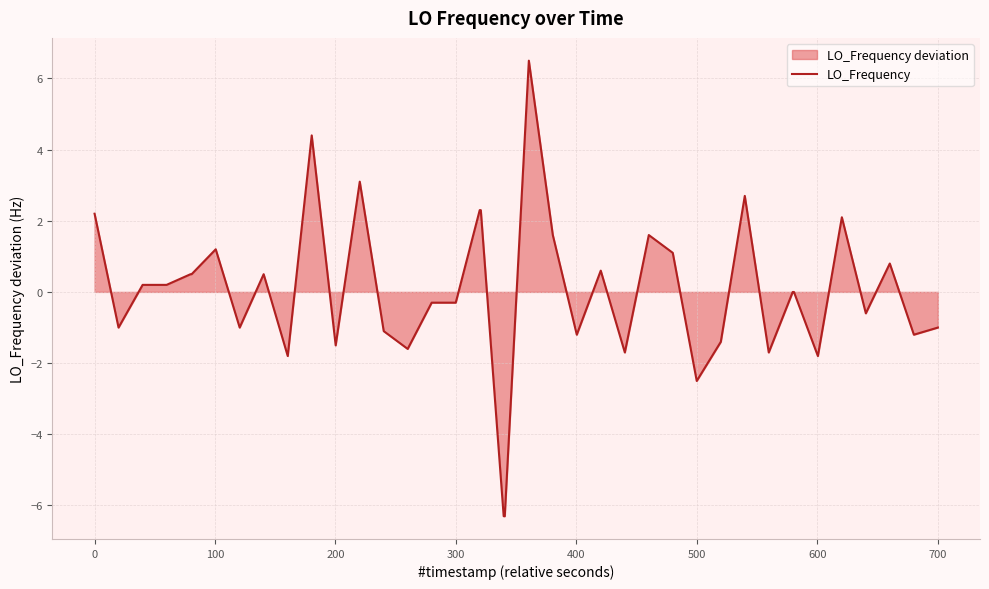

True or false: the data has more than 2 interior local peaks.

True